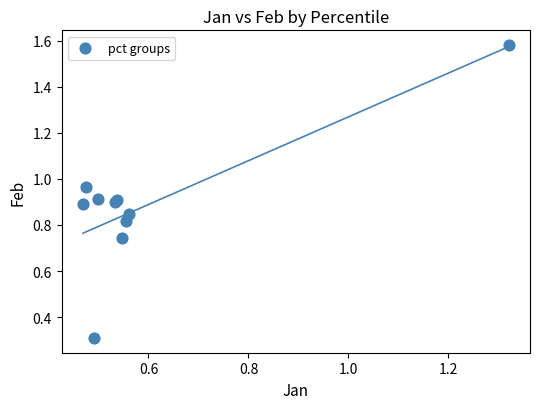

What Y value in the scatter plot is closest to 0?

0.3